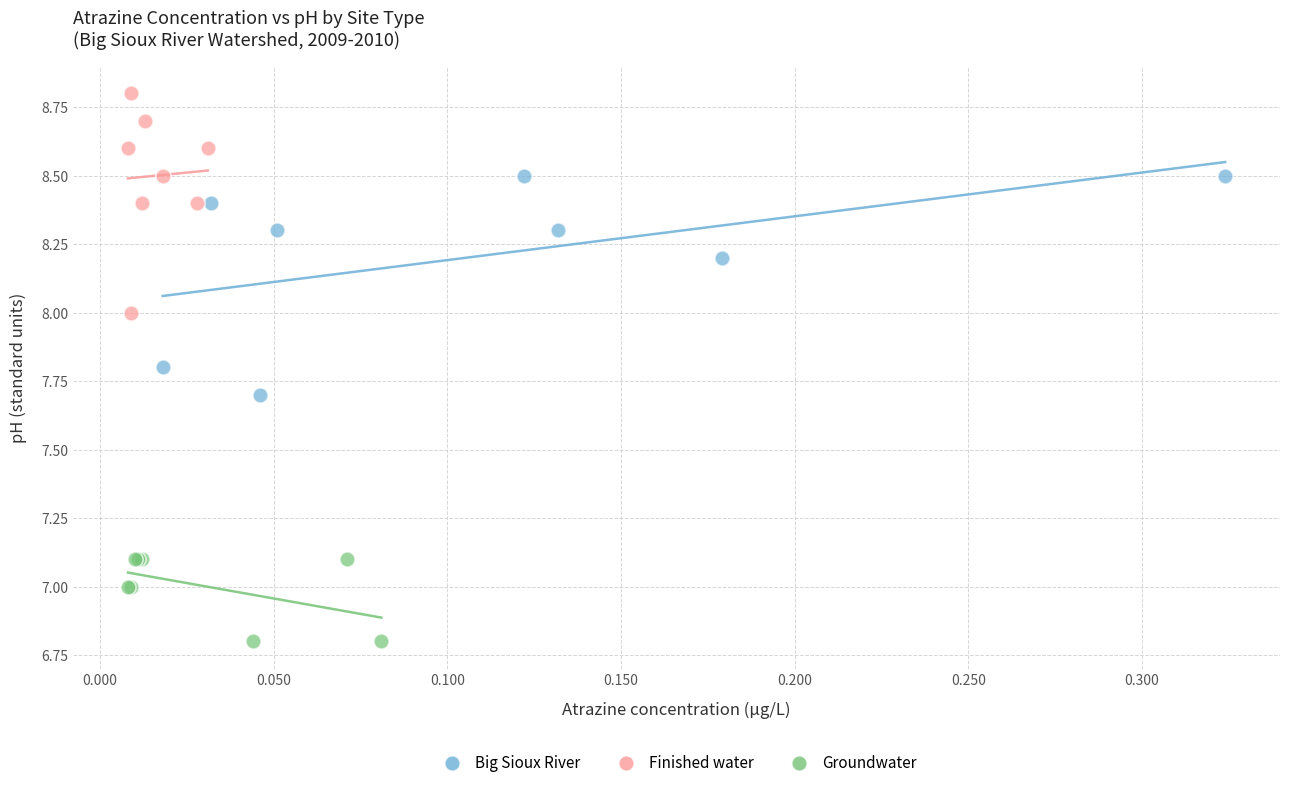

Which series contains the lowest Y value?

Groundwater